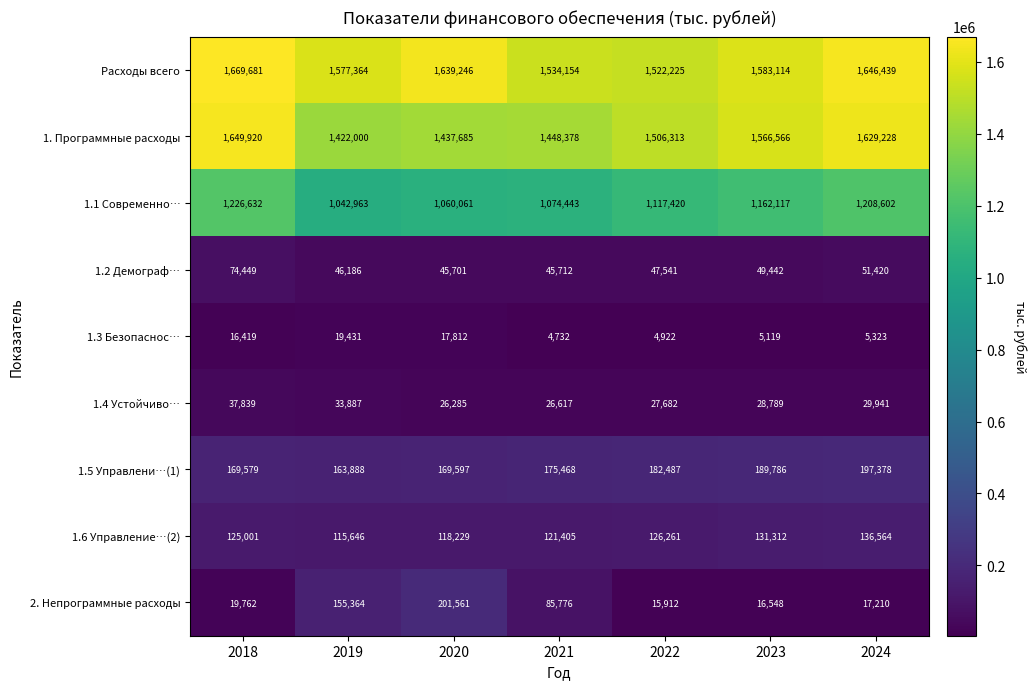

At how many categories does at least one series exceed 1074799?

7